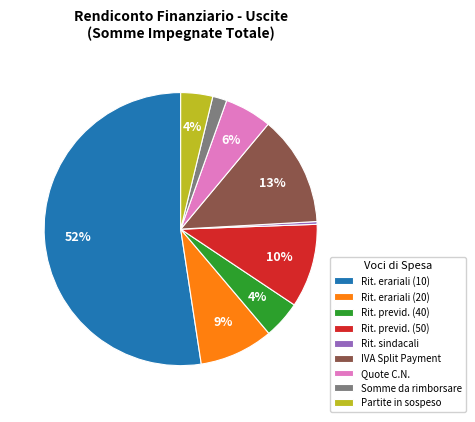

Which category has the smallest portion of the pie?

Rit. sindacali